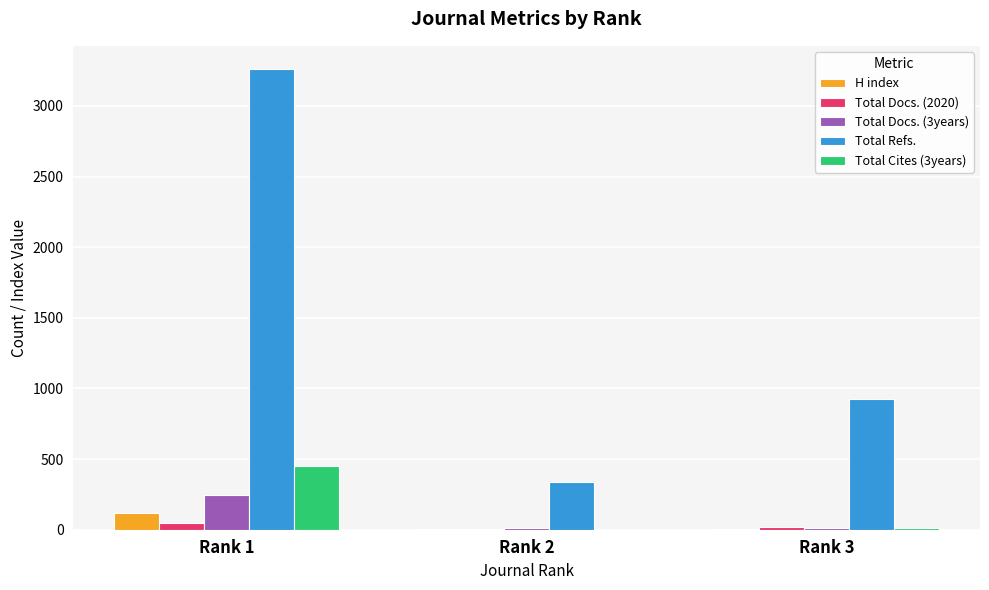

Where does the Total Cites (3years) series first go above 9?

Rank 1